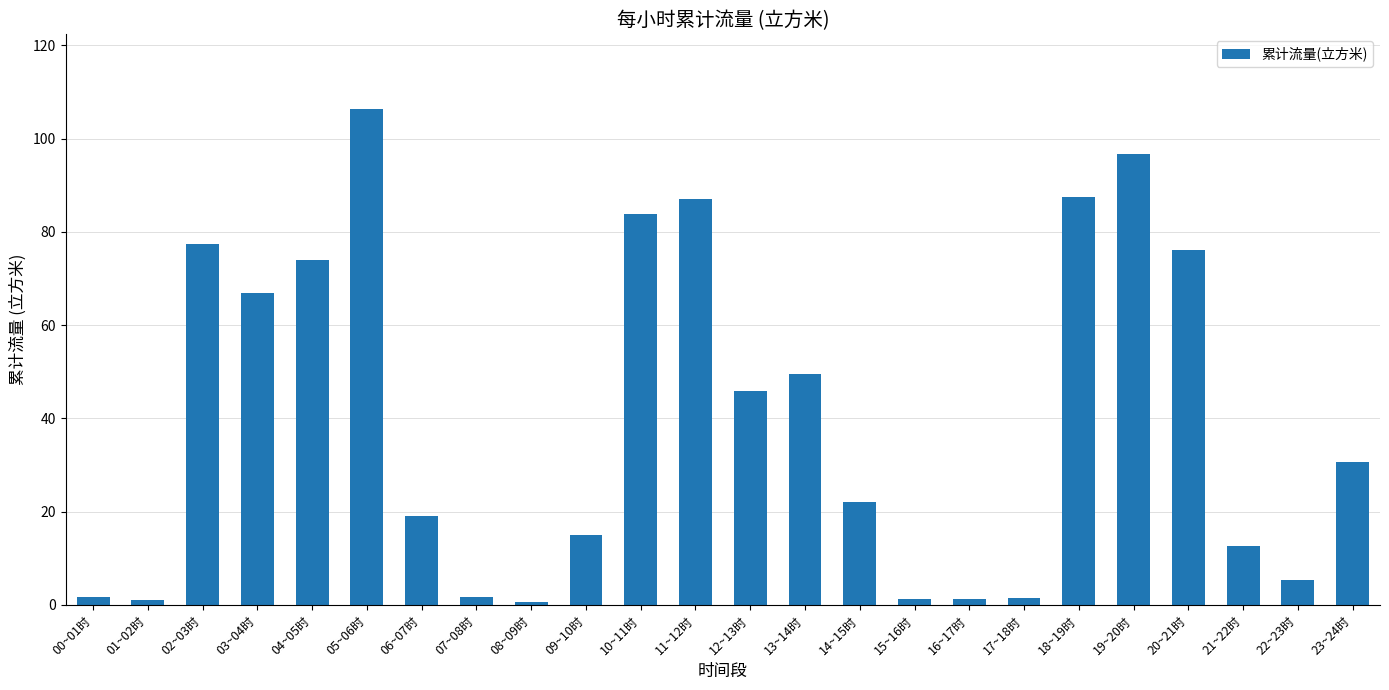

What is the change in value from 13~14时 to 18~19时?

+38.1